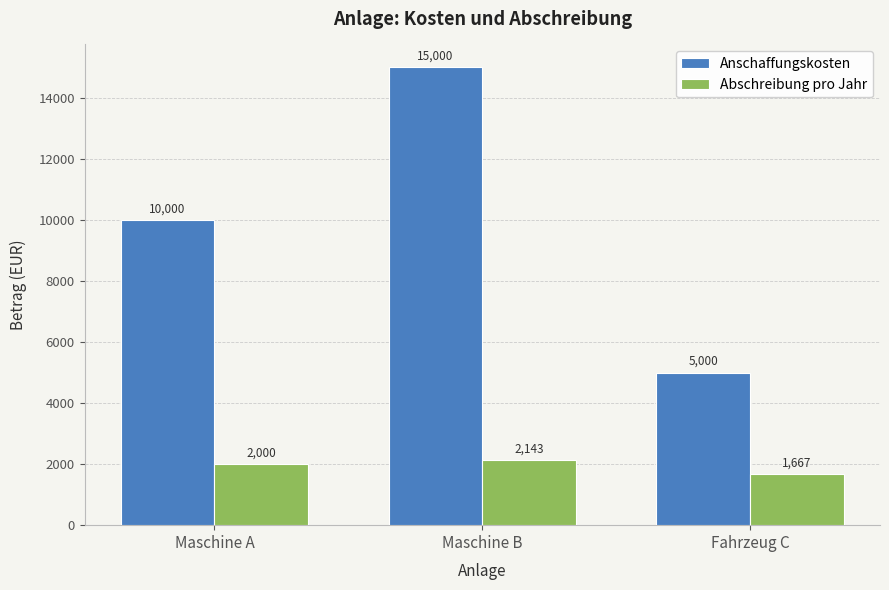

The value of Anschaffungskosten at Maschine A is 10000.0. True or false?

True